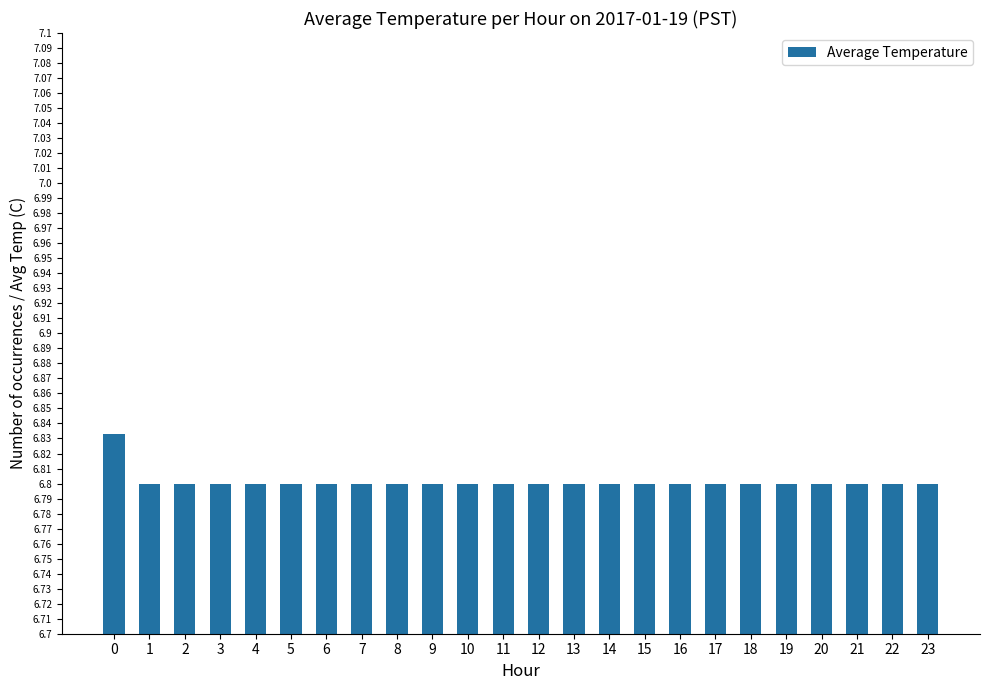

Count the values in the range 6 to 7.

24